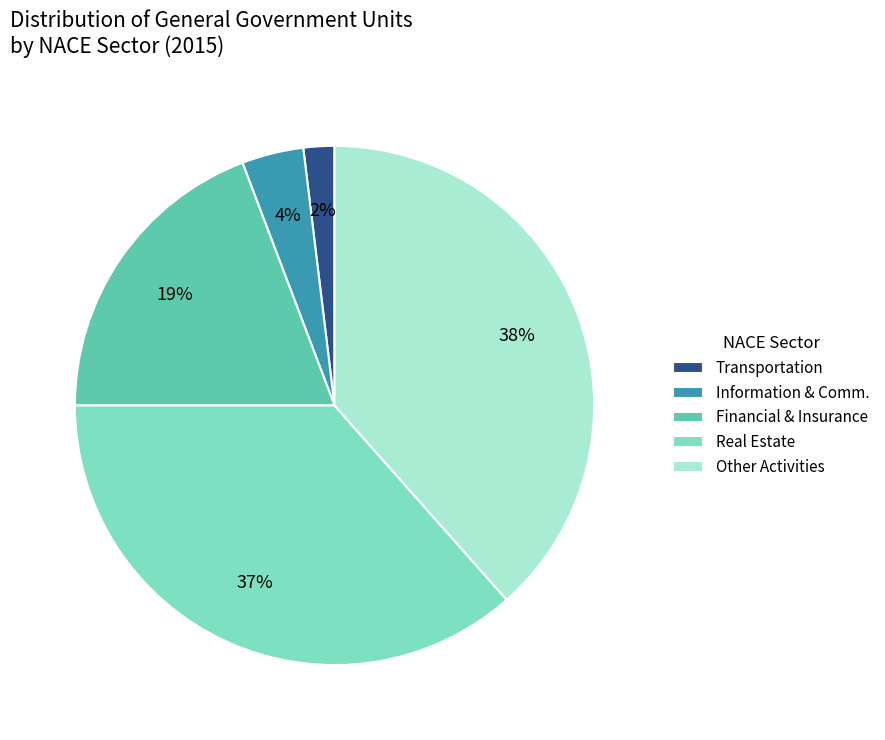

What is the smallest slice in the pie chart?

Transportation